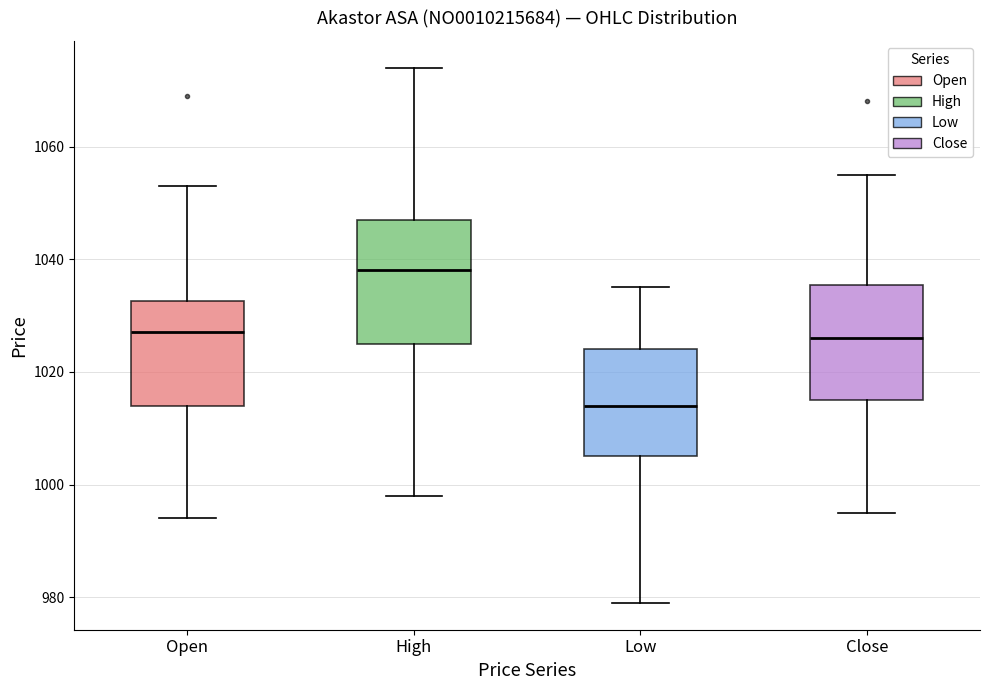

Where is the upper edge of the box for High on the y-axis? The values are not printed on the chart, so give them approximately, as read against the axis.

1048